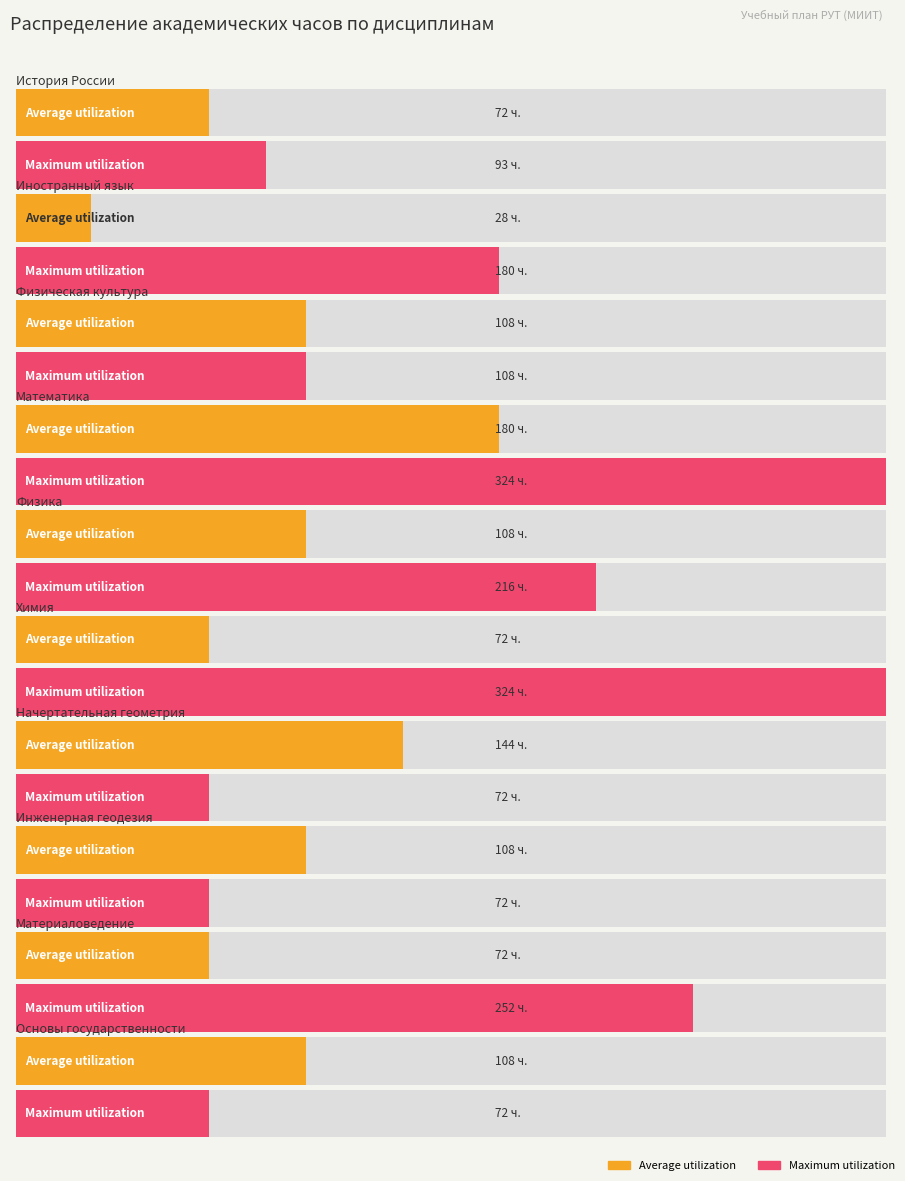

What are all the series names shown in the legend?

Average utilization, Maximum utilization